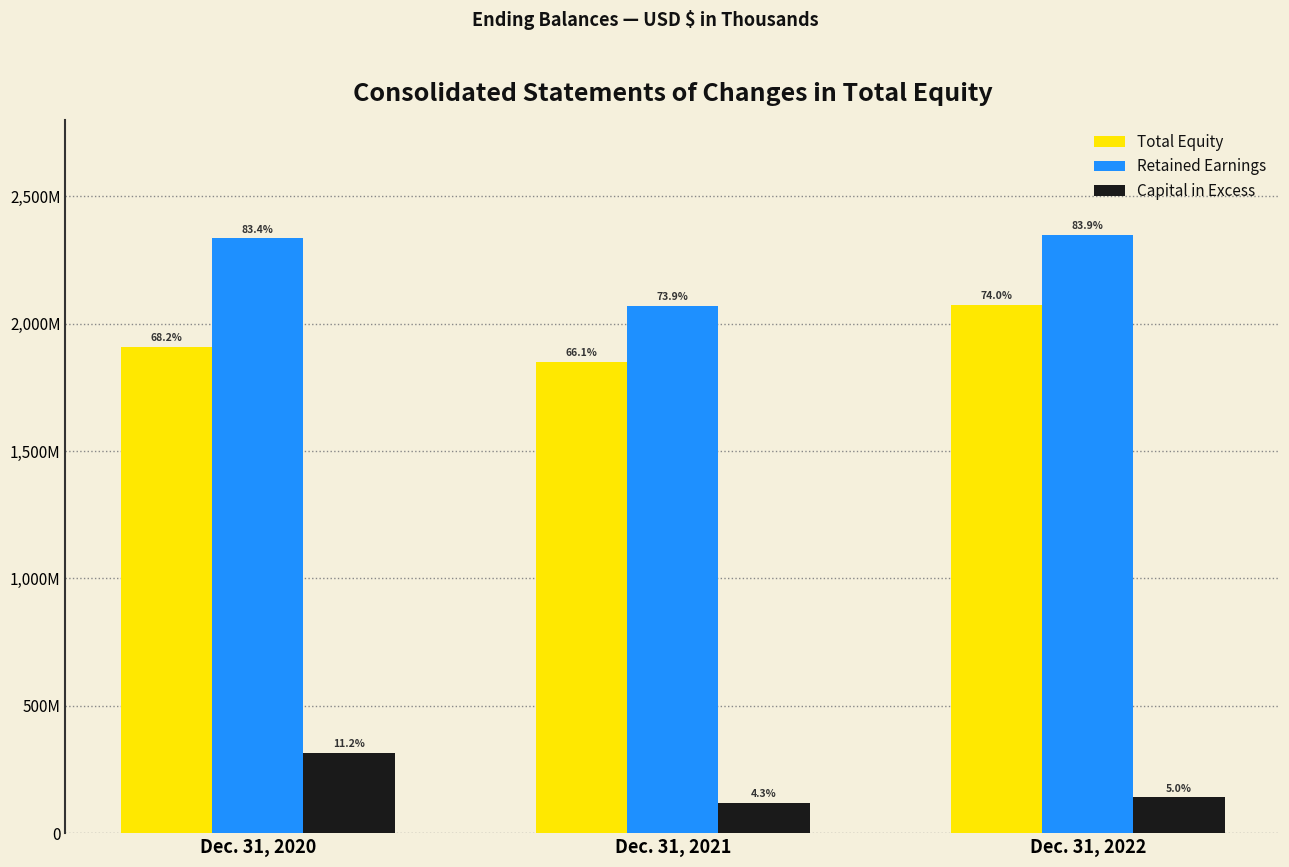

What is the spread (max minus min) of values at Dec. 31, 2021?

1950315